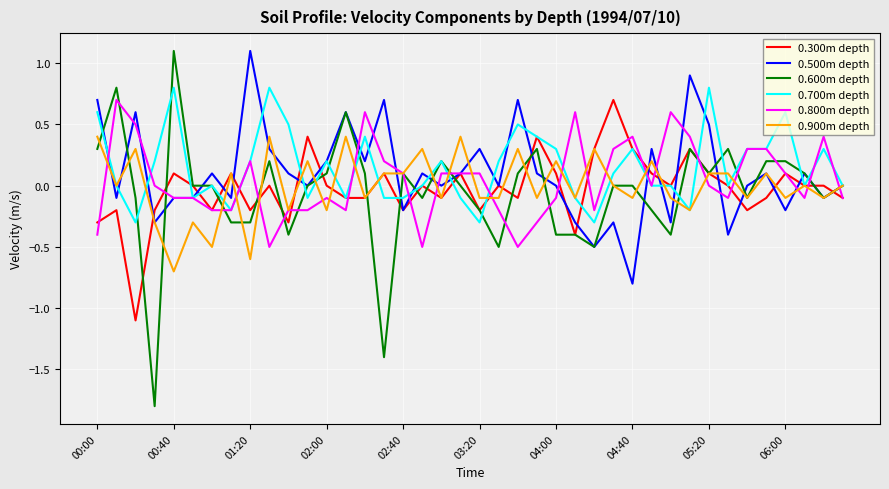

What is the maximum value shown in the chart?

1.1